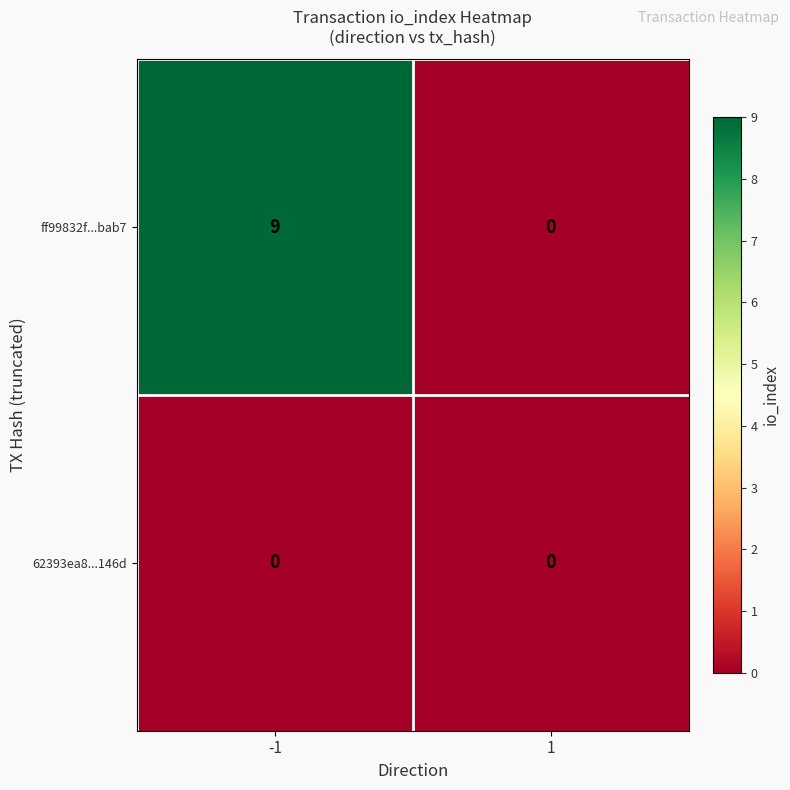

Reading left to right, transcribe all the data shown in this chart.

ff99832f...bab7: -1=9	1=0
62393ea8...146d: -1=0	1=0